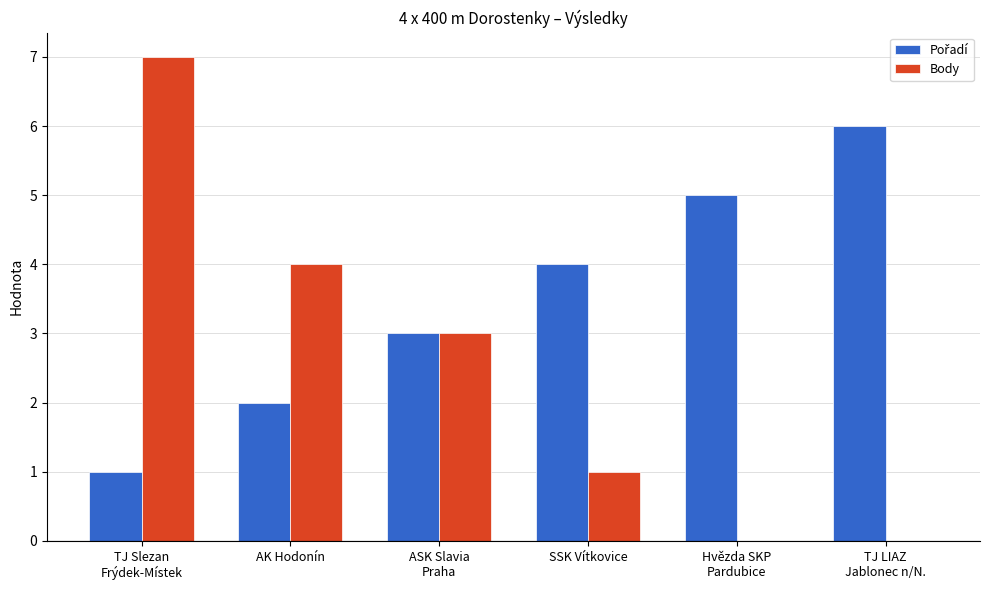

What is the sum of the Body values at AK Hodonín and SSK Vítkovice?

5